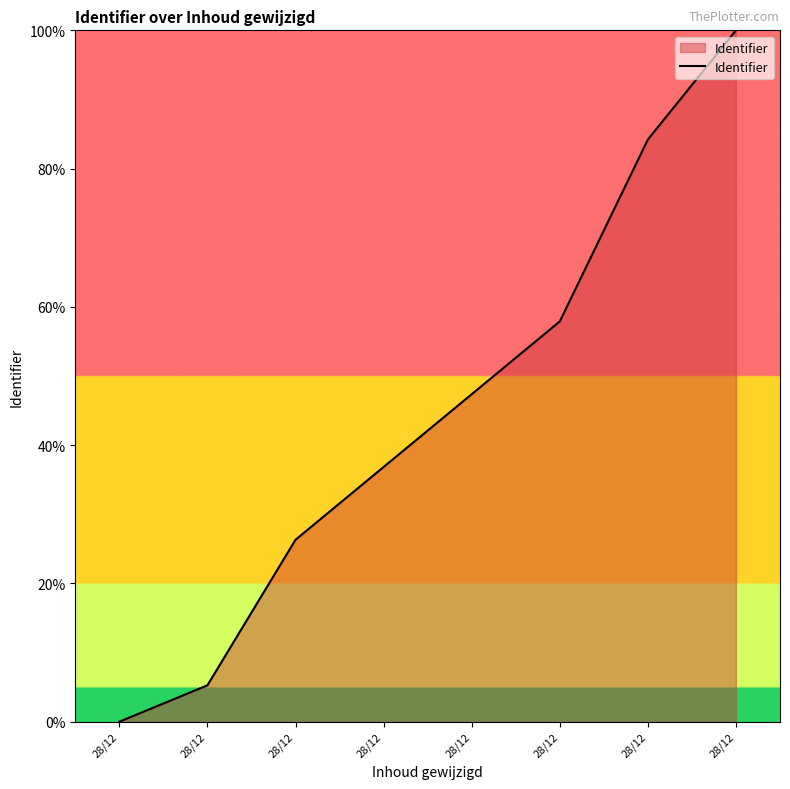

Which category has the lowest value across all series?

28/12